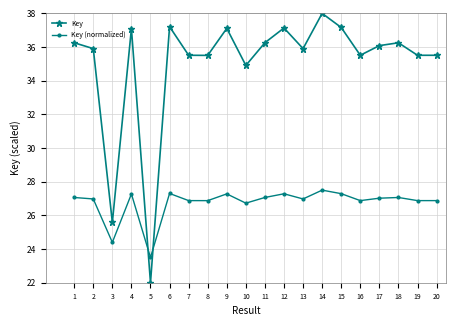

What is the average value of the Key series?

35.0